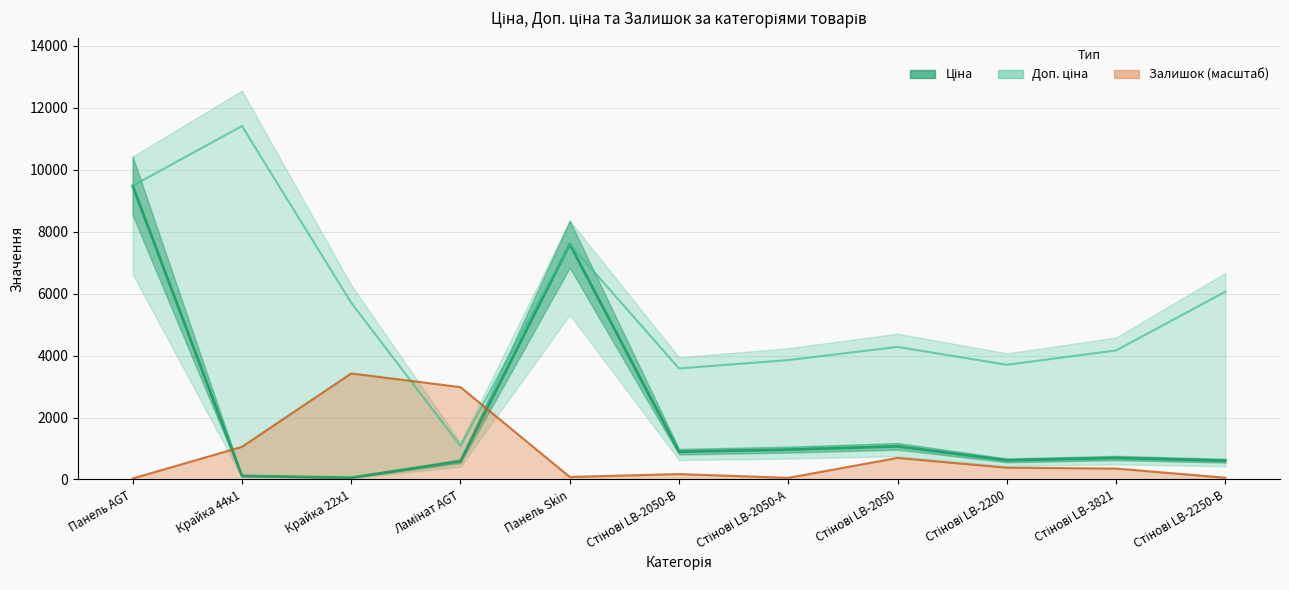

What is the difference between the Залишок values at Крайка 22x1 and Стінові LB-2250-В?

3366.3